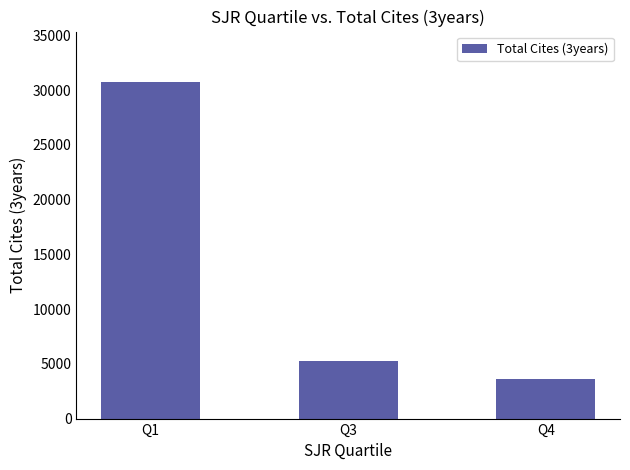

Reading left to right, what are all the values shown in this chart?

Q1=30737	Q3=5257	Q4=3609